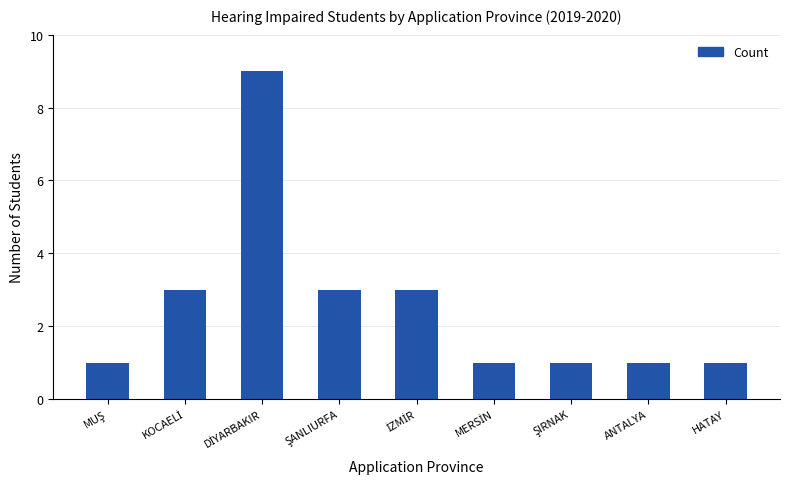

What position from the left is ANTALYA?

8